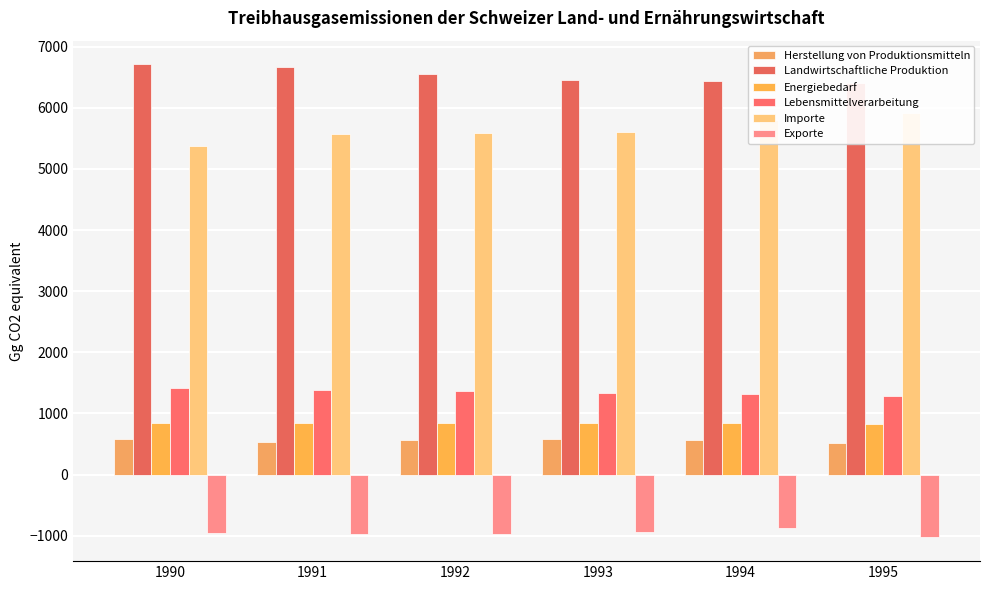

The Landwirtschaftliche Produktion series shows 1936.7 at 1992. True or false?

False